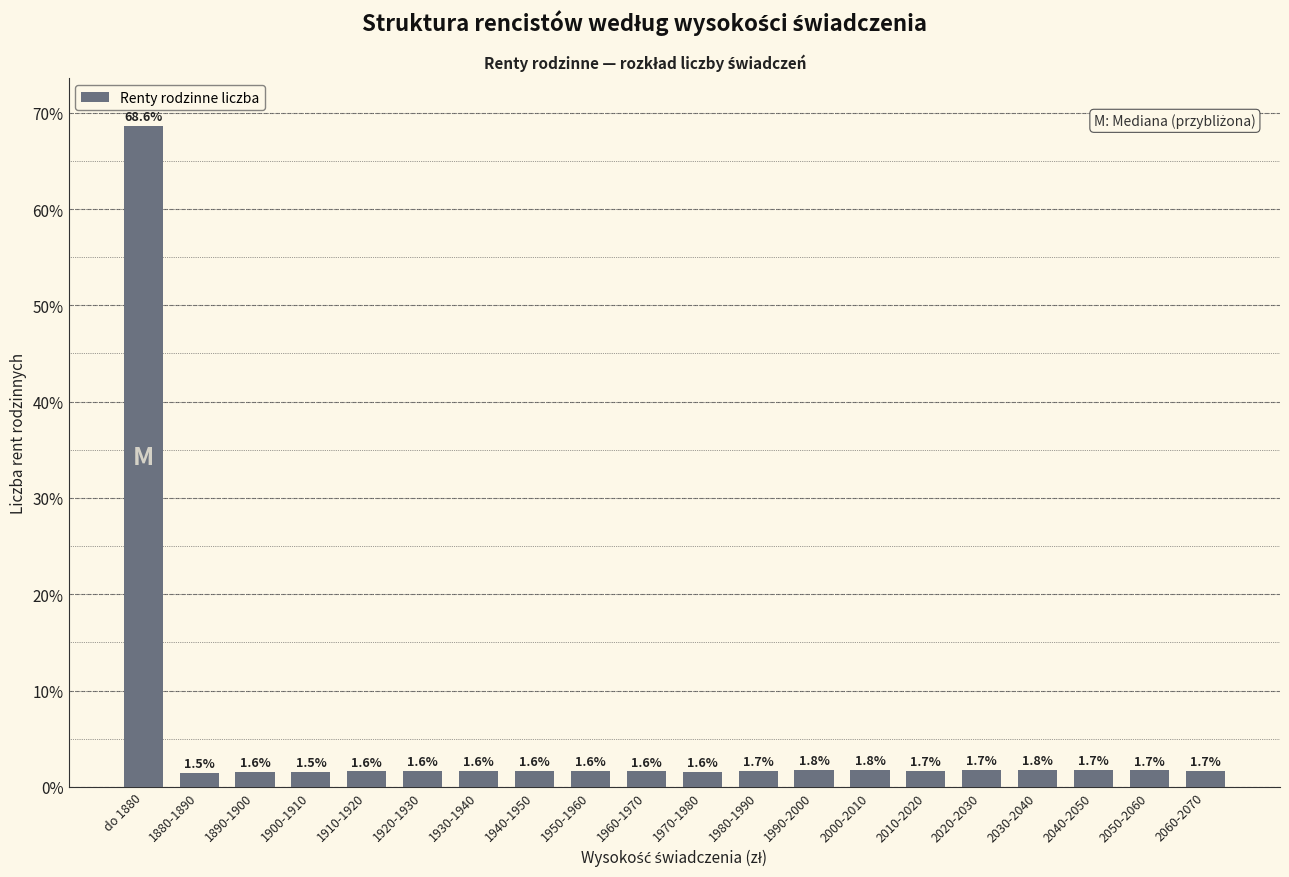

Reading left to right, extract all data points from this chart.

68.6	1.5	1.6	1.5	1.6	1.6	1.6	1.6	1.6	1.6	1.6	1.7	1.8	1.8	1.7	1.7	1.8	1.7	1.7	1.7